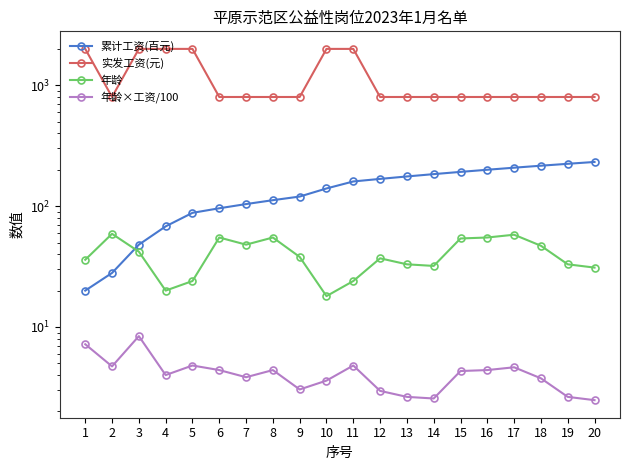

Rank the series by their maximum value, from highest to lowest.

实发工资(元), 累计工资(百元), 年龄, 年龄×工资/100